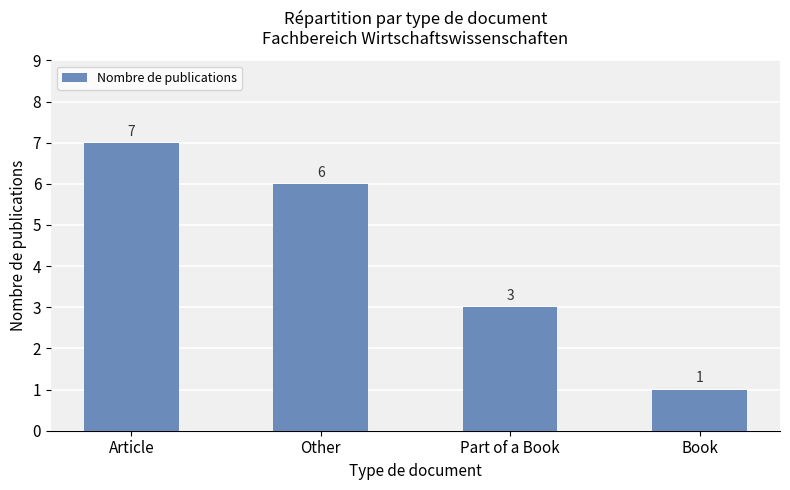

What is the label of the 4th bar from the right?

Article